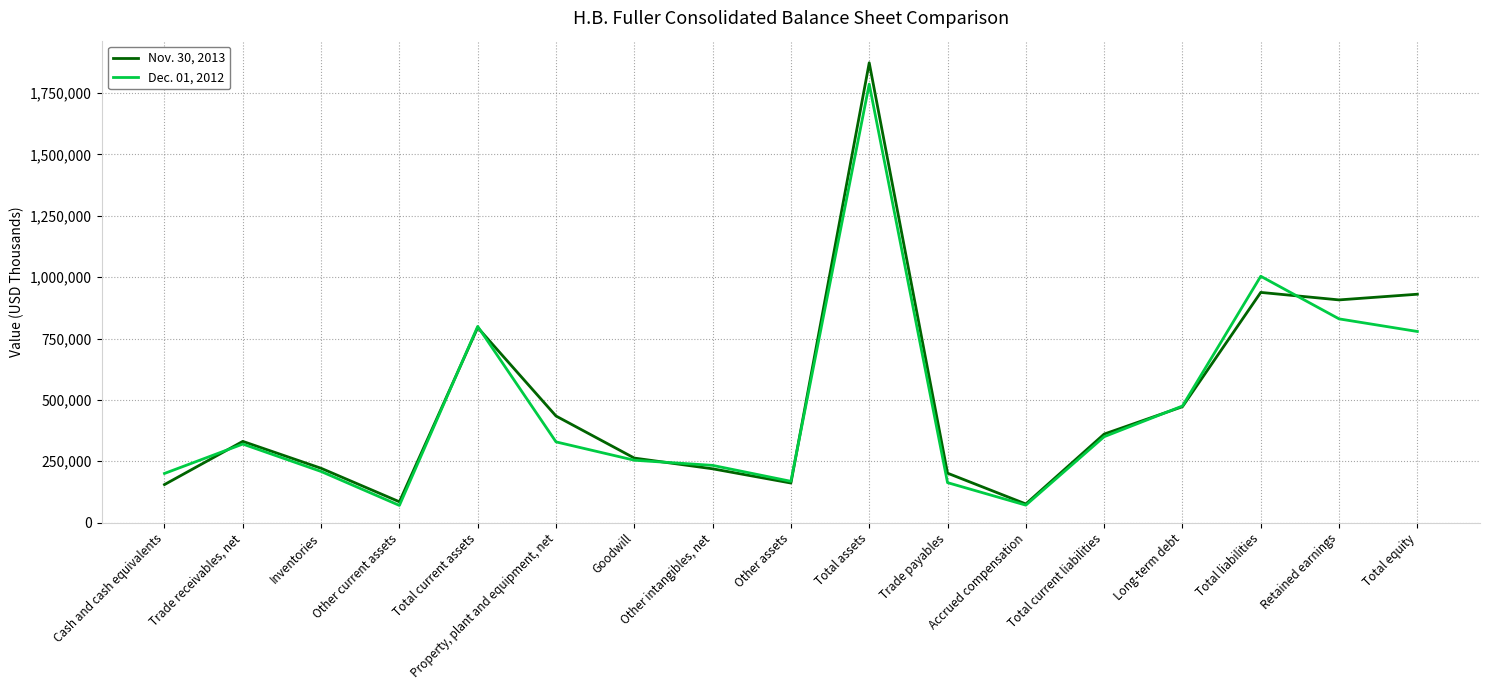

The value of Nov. 30, 2013 at Trade receivables, net is 538264. True or false?

False